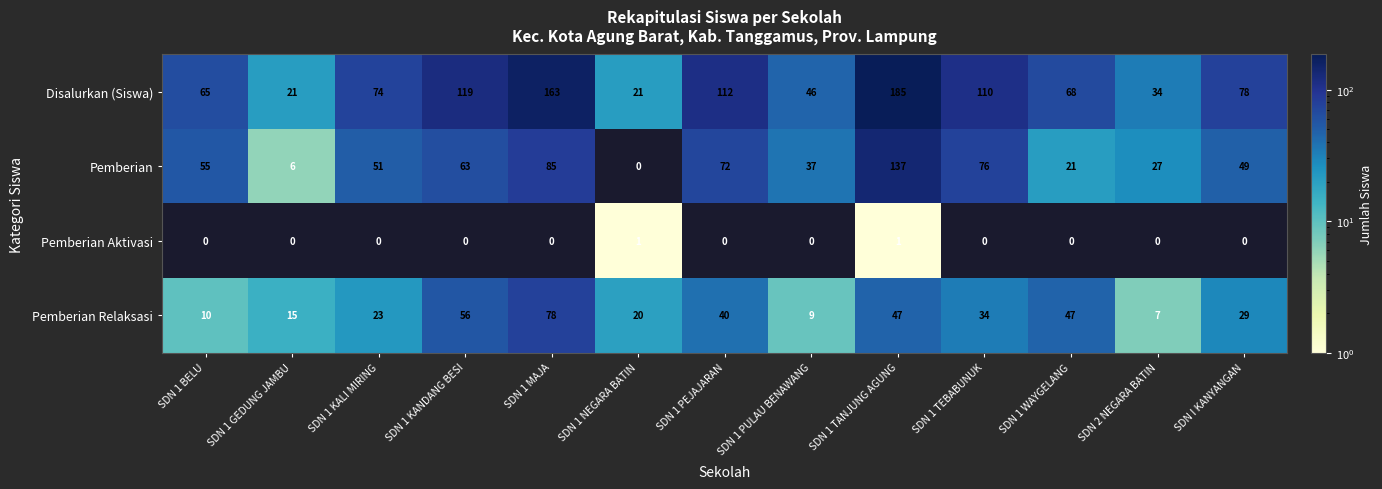

What is the difference between the Pemberian Relaksasi values at SDN 1 KANDANG BESI and SDN 1 NEGARA BATIN?

36